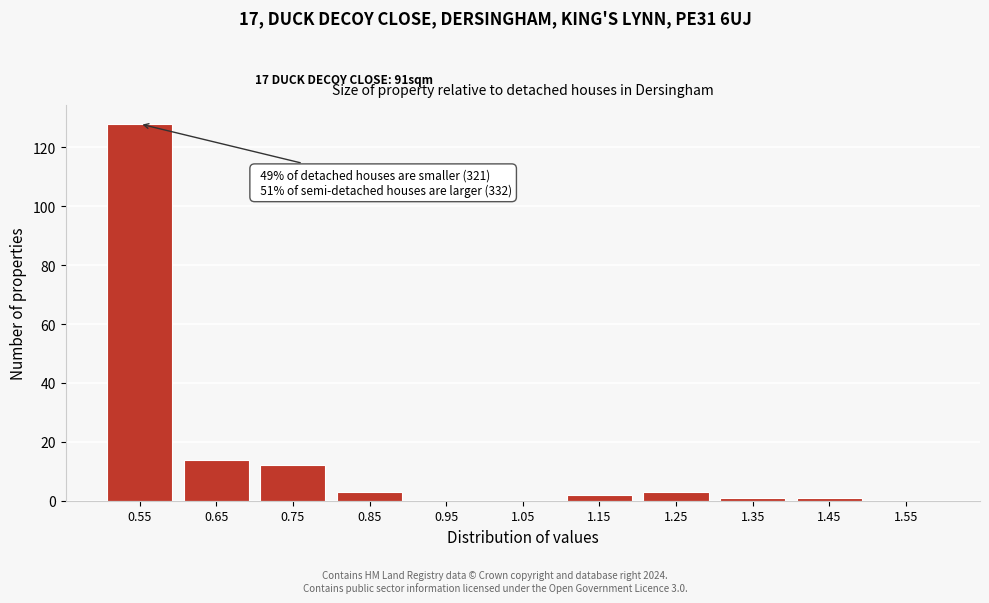

Reading left to right, extract all data points from this chart.

0.55=128	0.65=14	0.75=12	0.85=3	0.95=0	1.05=0	1.15=2	1.25=3	1.35=1	1.45=1	1.55=0